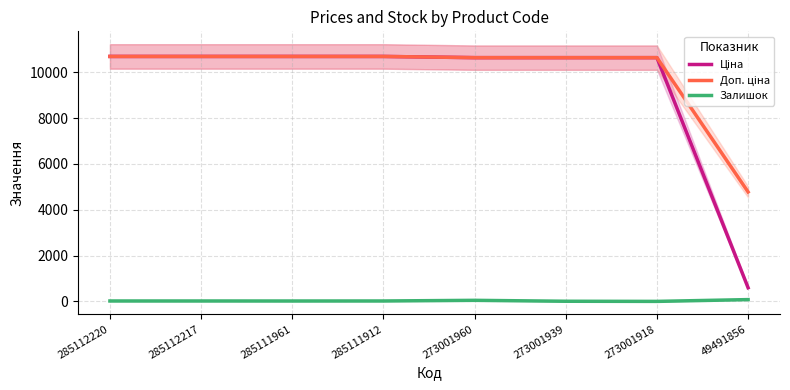

True or false: Ціна and Доп. ціна intersect in this chart.

False